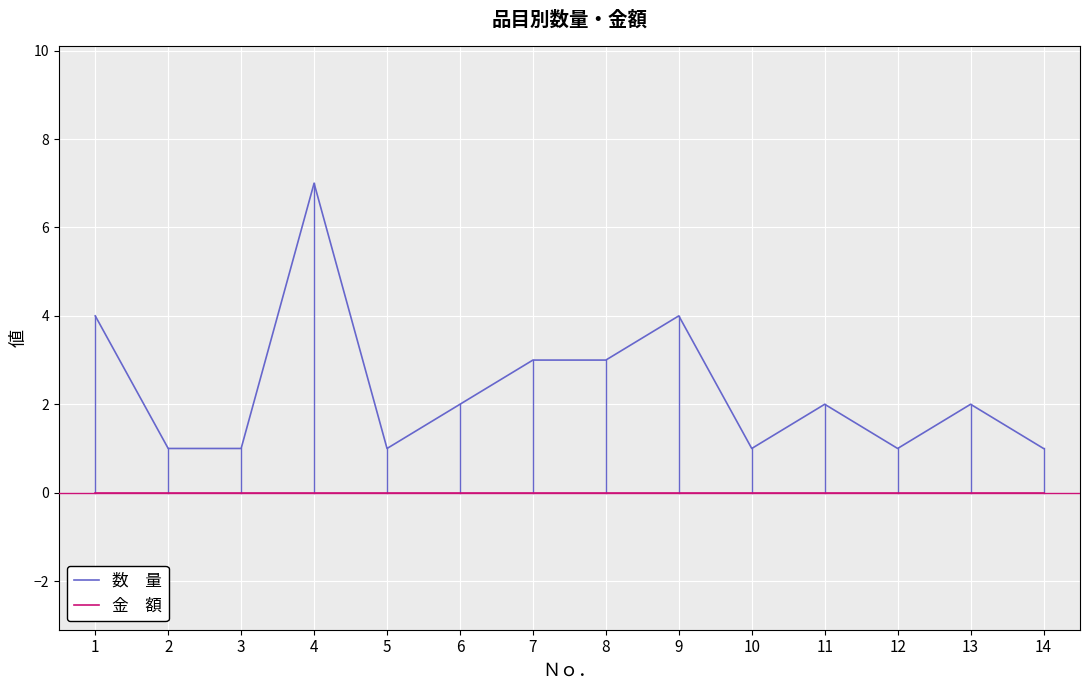

What is the difference between the highest and lowest values at 6?

2